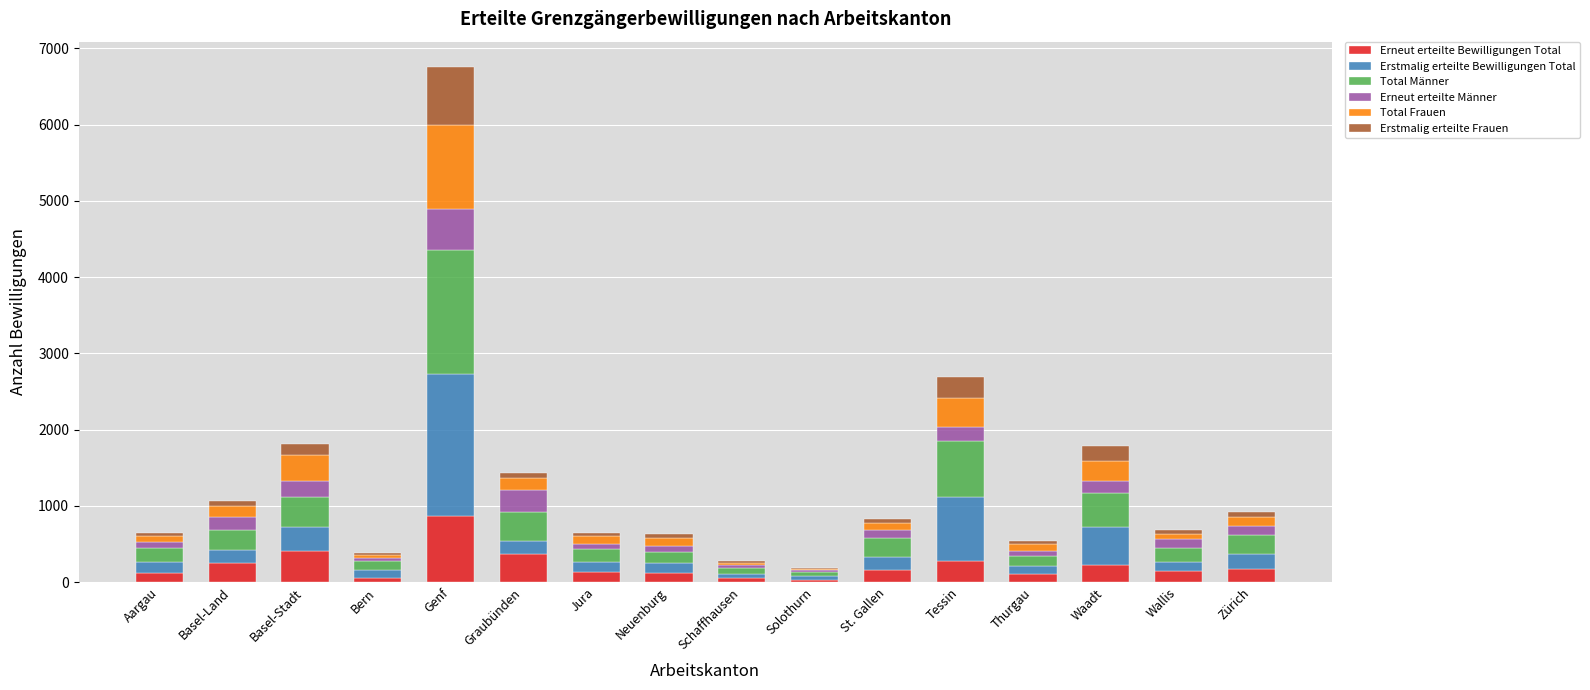

The Erneut erteilte Bewilligungen Total series shows 406 at Genf. True or false?

False